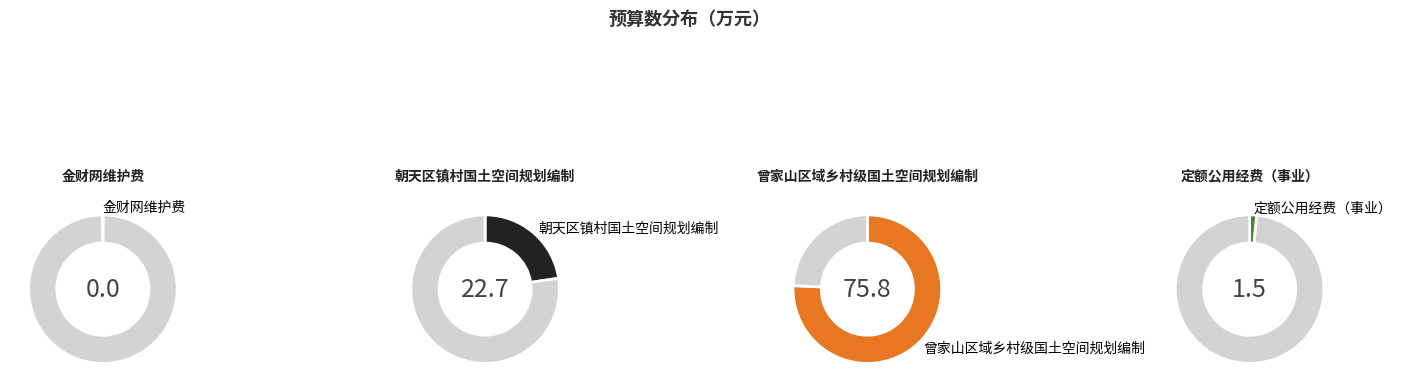

Which has a higher value, 金财网维护费 or 定额公用经费（事业）?

定额公用经费（事业）